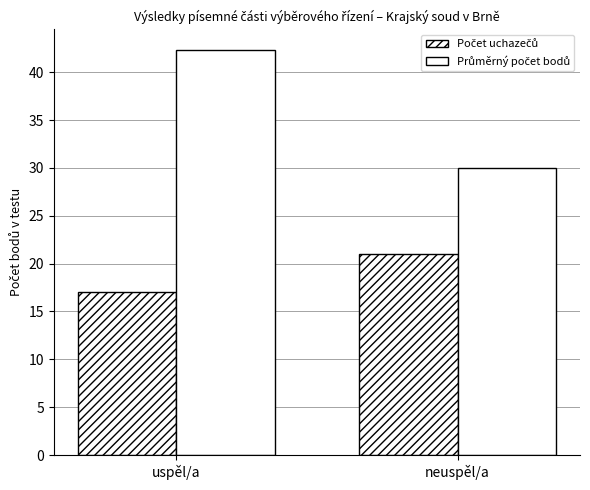

Reading right to left, transcribe all the data shown in this chart.

Počet uchazečů: 21.0	17.0
Průměrný počet bodů: 30.0	42.4